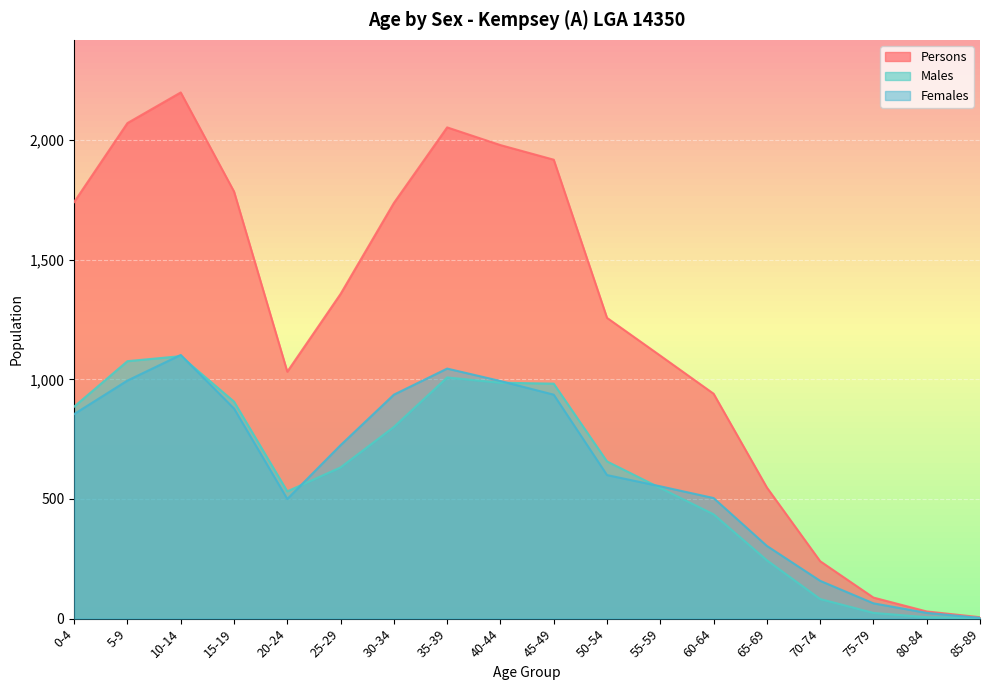

True or false: Persons and Females cross at least once.

False